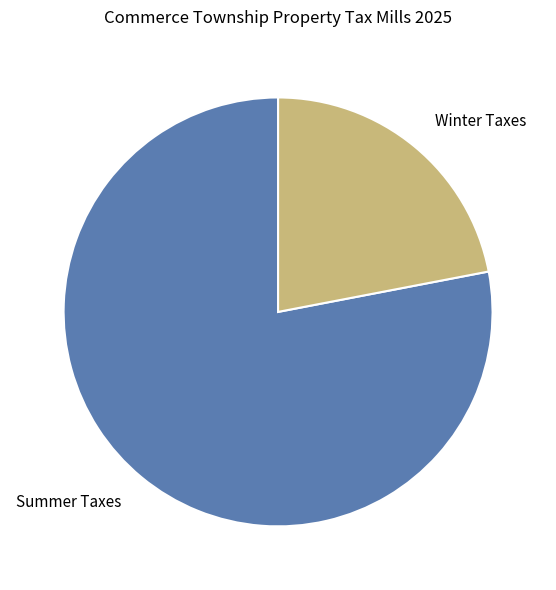

What is the ratio of the value at Winter Taxes to the value at Summer Taxes?

0.3